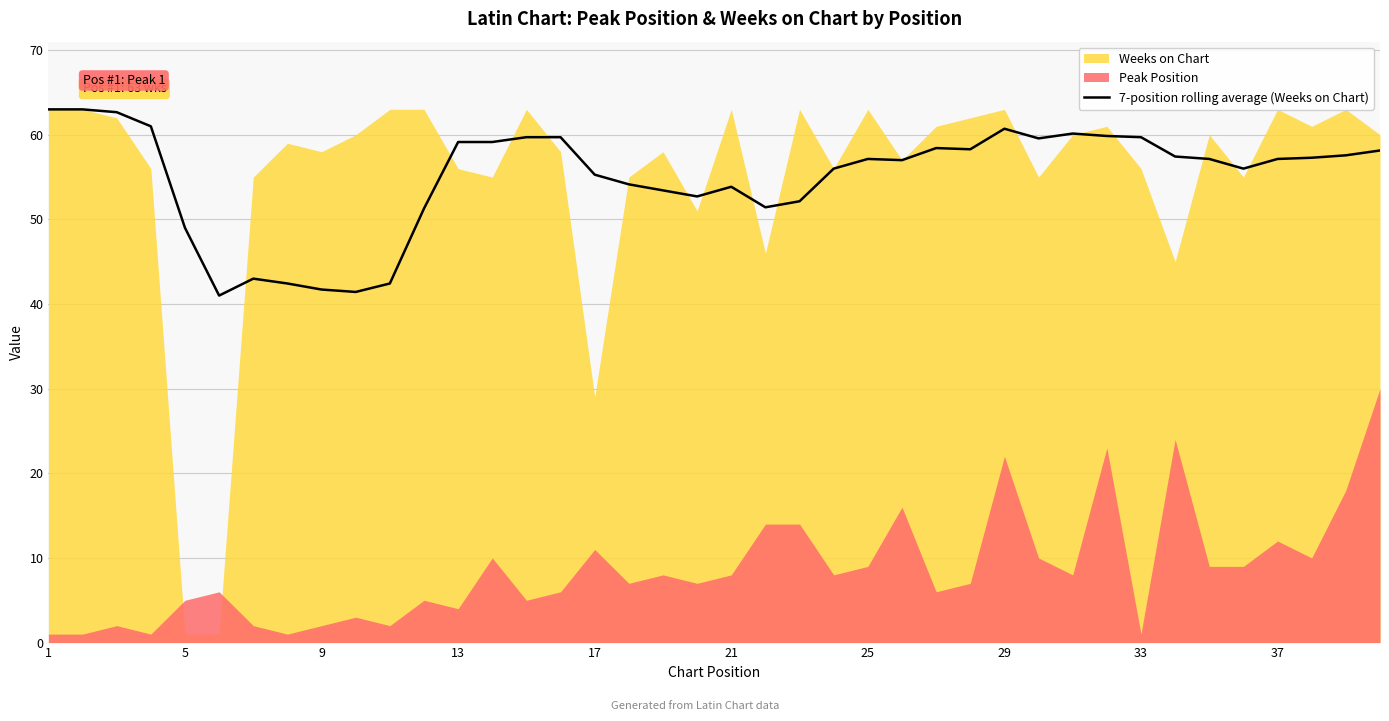

Count the number of categories in the chart.

40